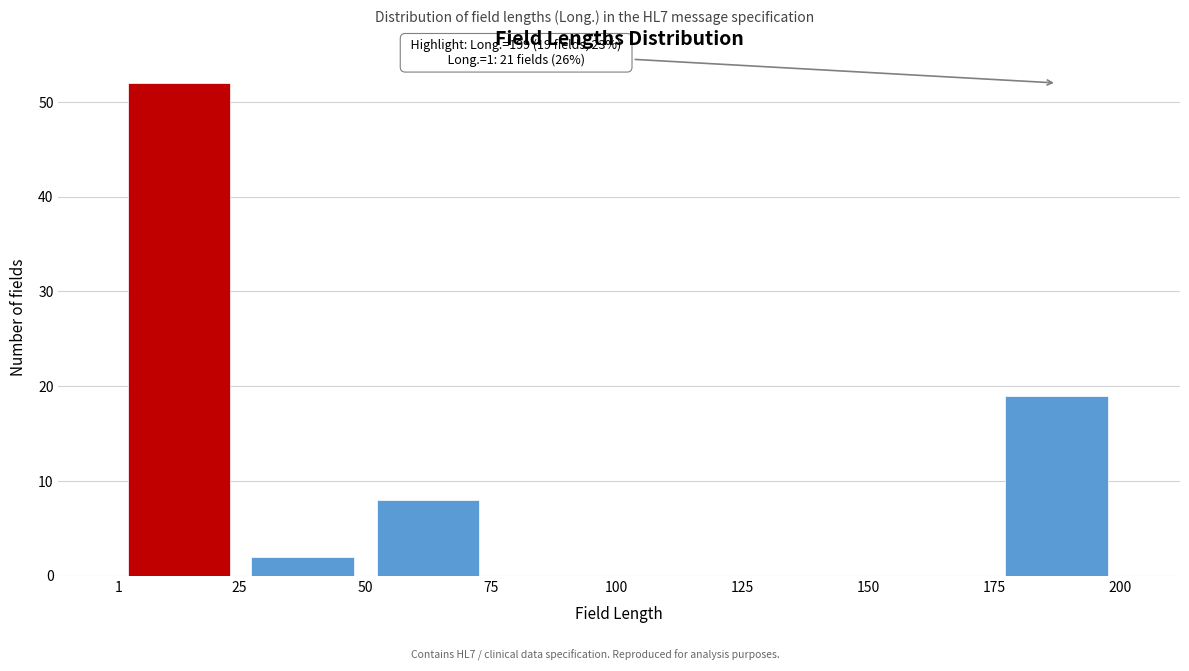

Which range on the x-axis has the tallest bar?

1 to 25